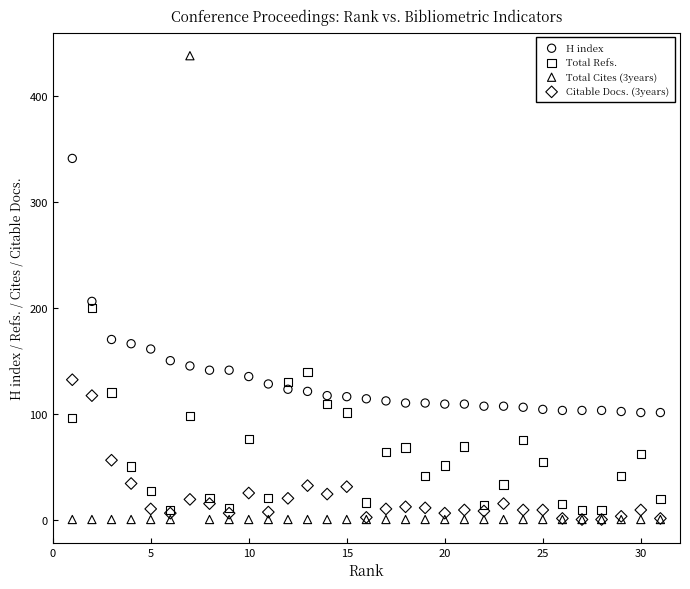

Across all series, what Y value is closest to 219?

206